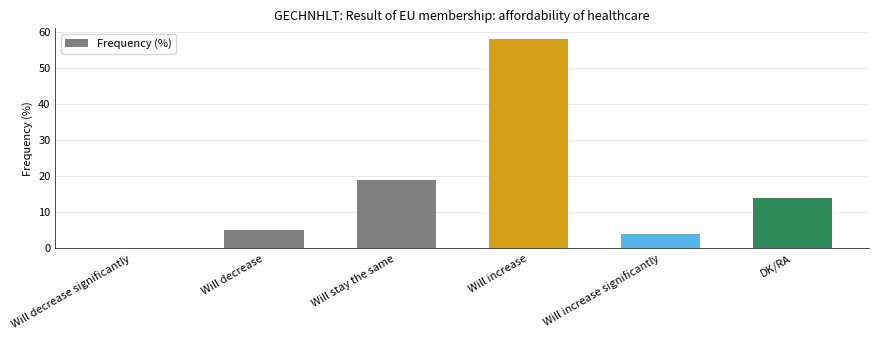

What is the approximate value at Will decrease, to the nearest 5?

5